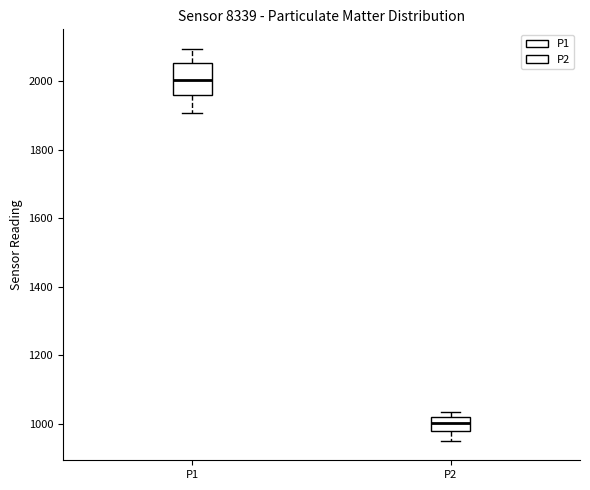

Reading left to right, read every box against the y-axis: the position of its median line, the range the box covers, and the ends of its whiskers. The values are not printed on the chart, so give them approximately, as read against the axis.

P1: median 2000, box 1960 to 2060, whiskers 1900 to 2100
P2: median 1000, box 980 to 1020, whiskers 960 to 1040